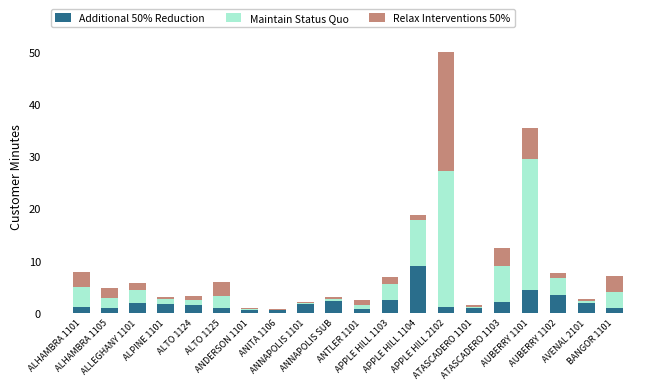

What is the highest value of the Additional 50% Reduction series?

9.0